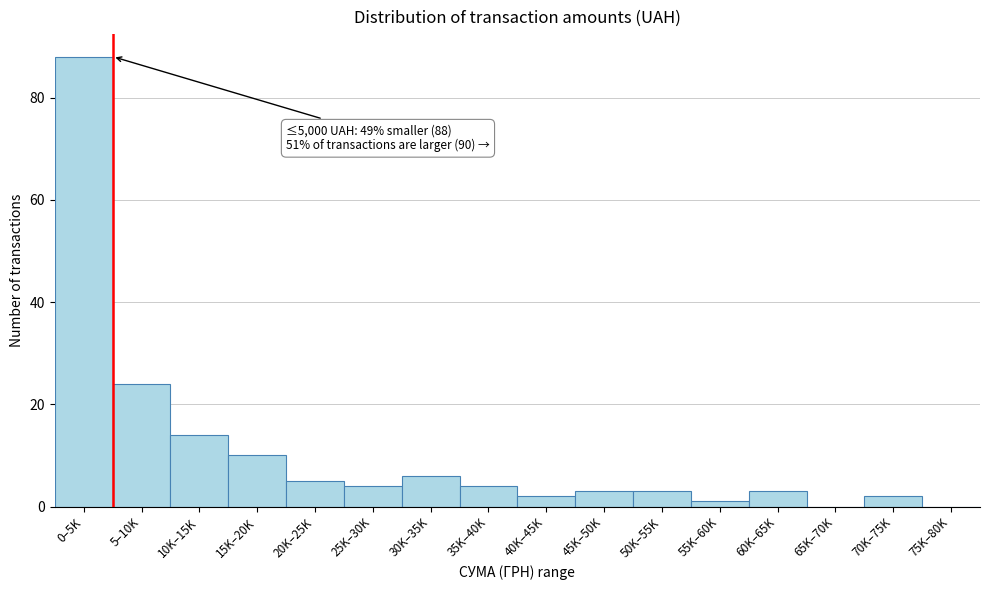

Reading left to right, what are all the values shown in this chart?

0–5K=88	5–10K=24	10K–15K=14	15K–20K=10	20K–25K=5	25K–30K=4	30K–35K=6	35K–40K=4	40K–45K=2	45K–50K=3	50K–55K=3	55K–60K=1	60K–65K=3	65K–70K=0	70K–75K=2	75K–80K=0